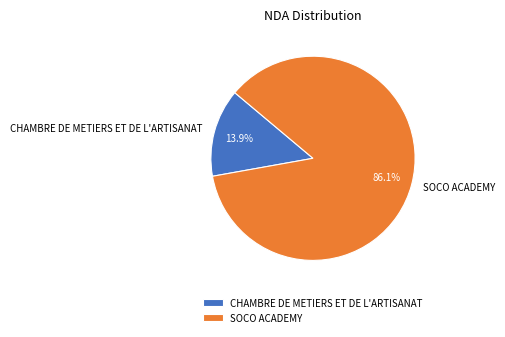

Approximately how many times larger is the value at SOCO ACADEMY compared to CHAMBRE DE METIERS ET DE L'ARTISANAT?

6.2